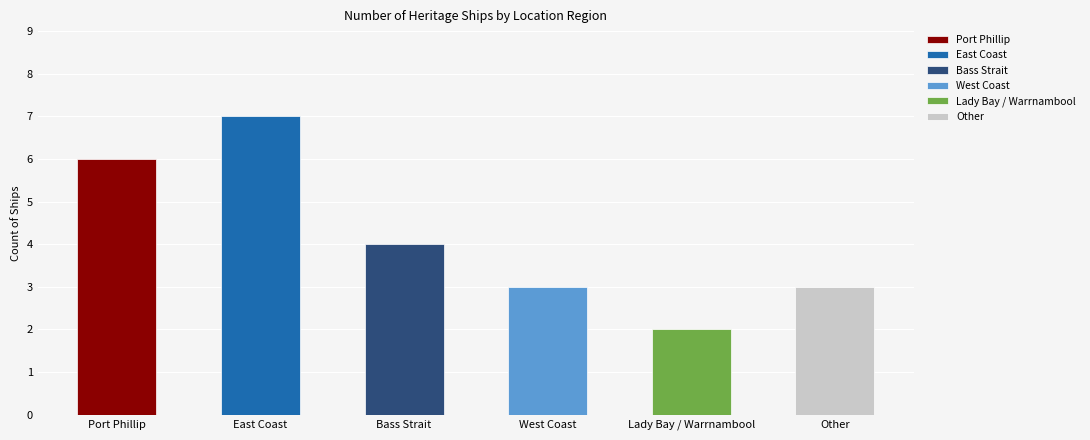

What is the smallest value displayed?

2